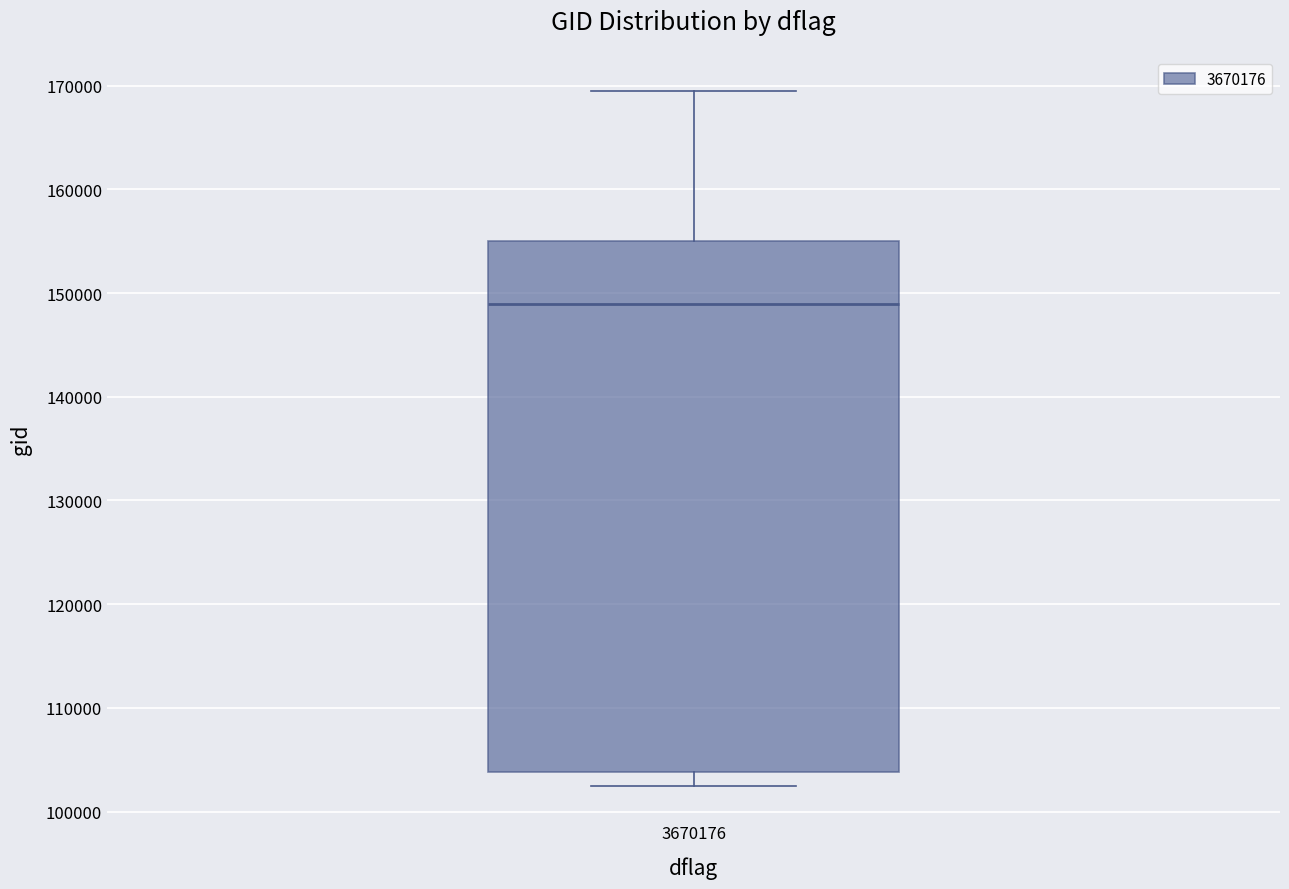

Transcribe this box plot: give where the median line is, the range the box spans, and where the two whiskers end, as read against the y-axis. The values are not printed on the chart, so give them approximately, as read against the axis.

median 149000, box 104000 to 155000, whiskers 102000 to 169000